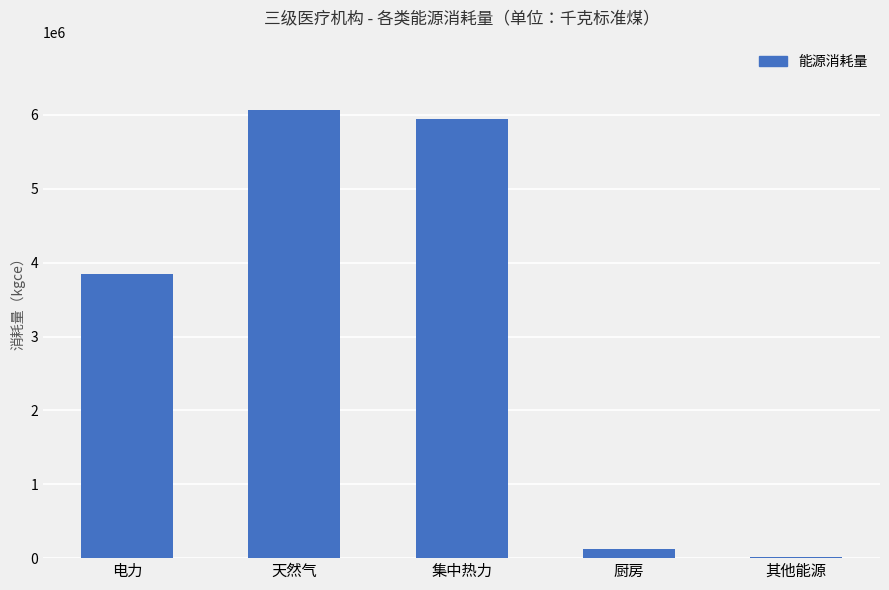

The chart shows a value of 5942530.3 at 集中热力. True or false?

True